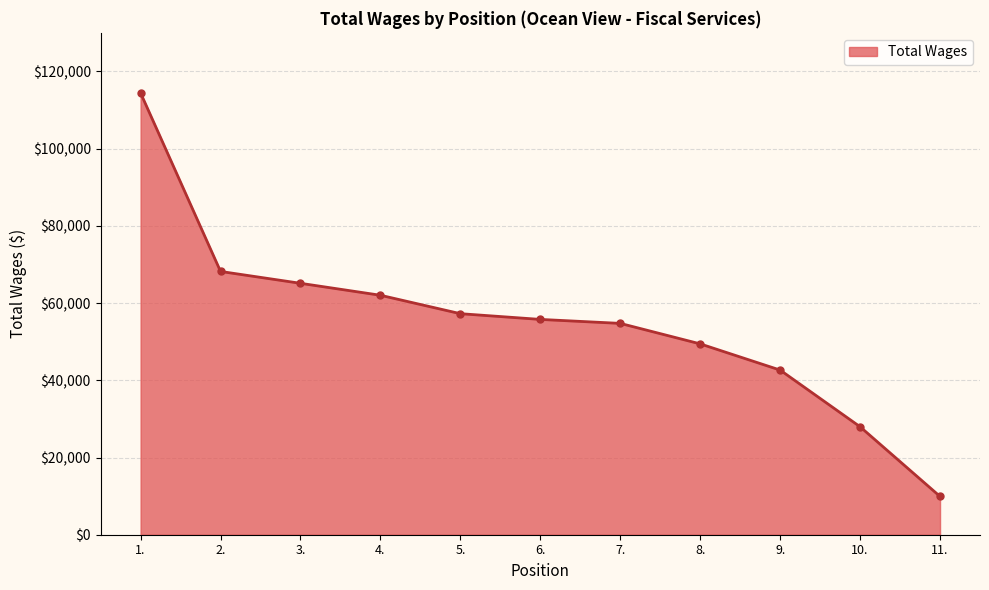

How many series are shown in this chart?

1